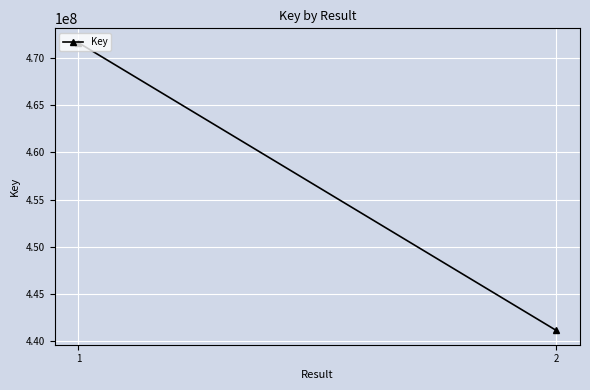

Count the number of data series in this chart.

1